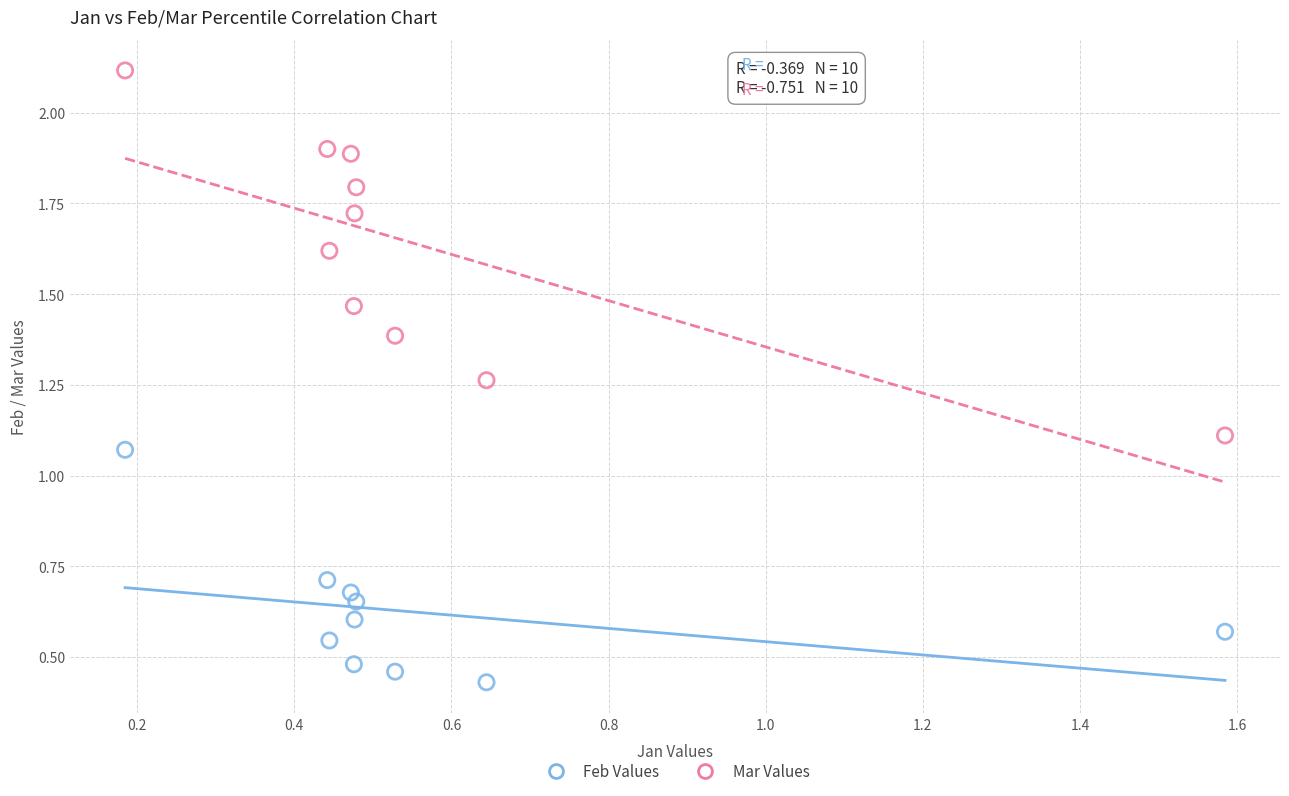

Across all data points, what is the range of X values (max minus min)?

1.4